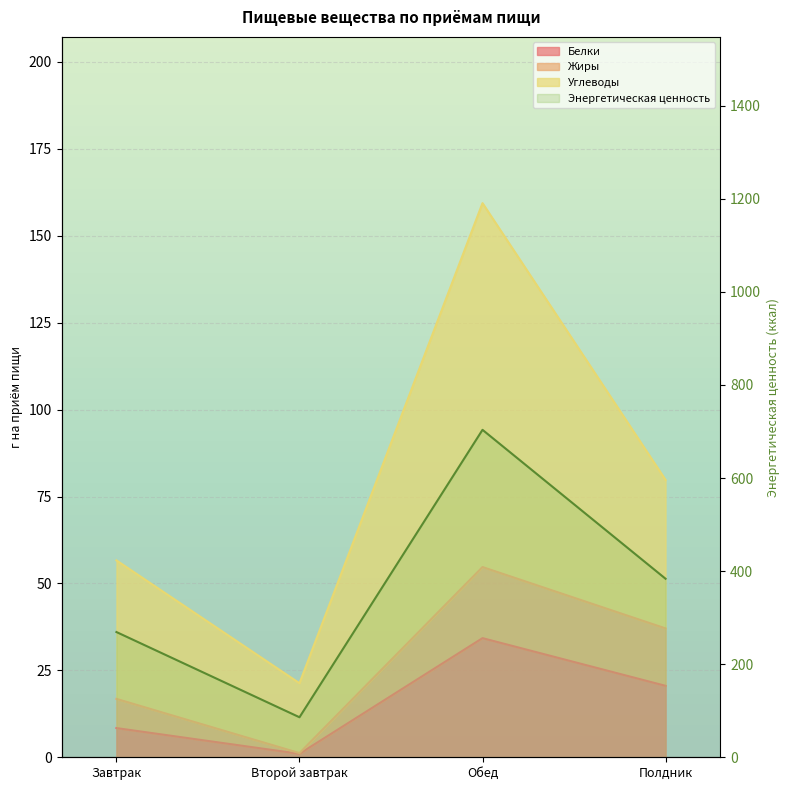

At which category does Белки reach its first local valley?

Второй завтрак